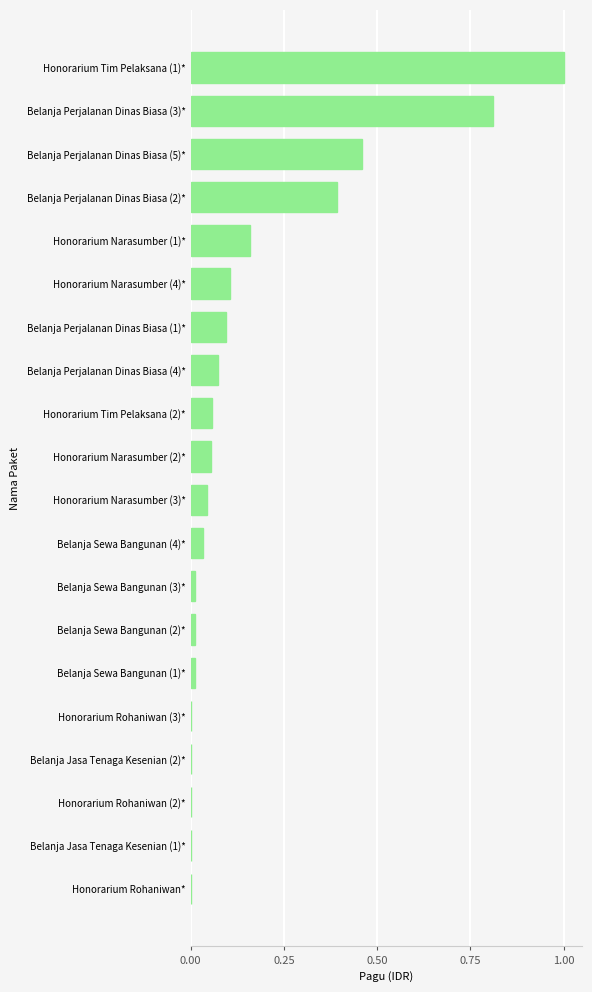

What is the sum of all values?

3.3